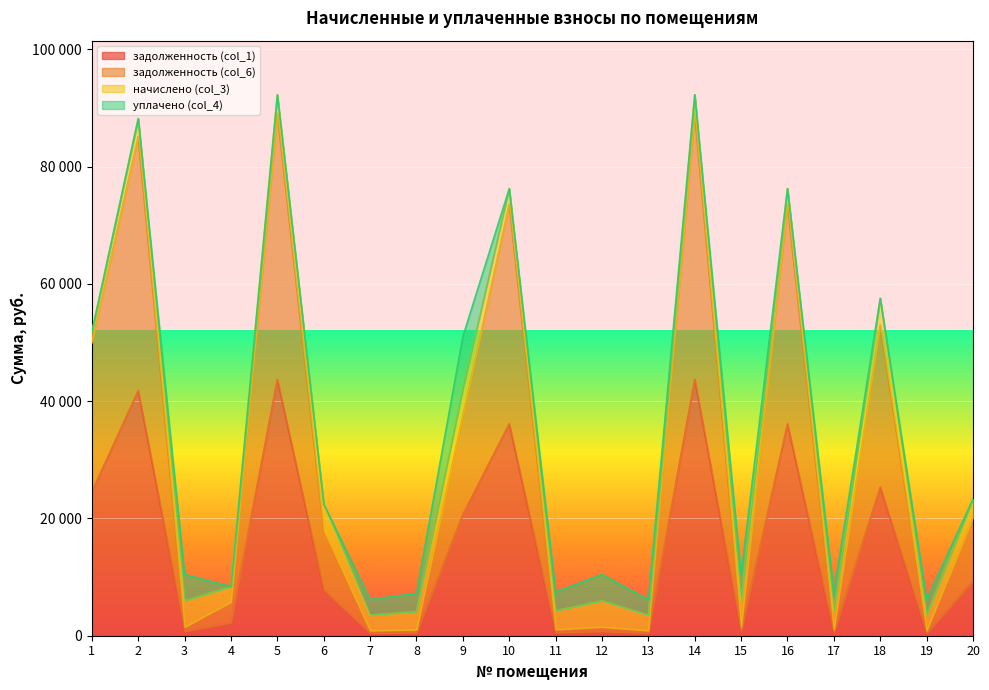

What is the average value of the задолженность (col_1) series?

14826.5